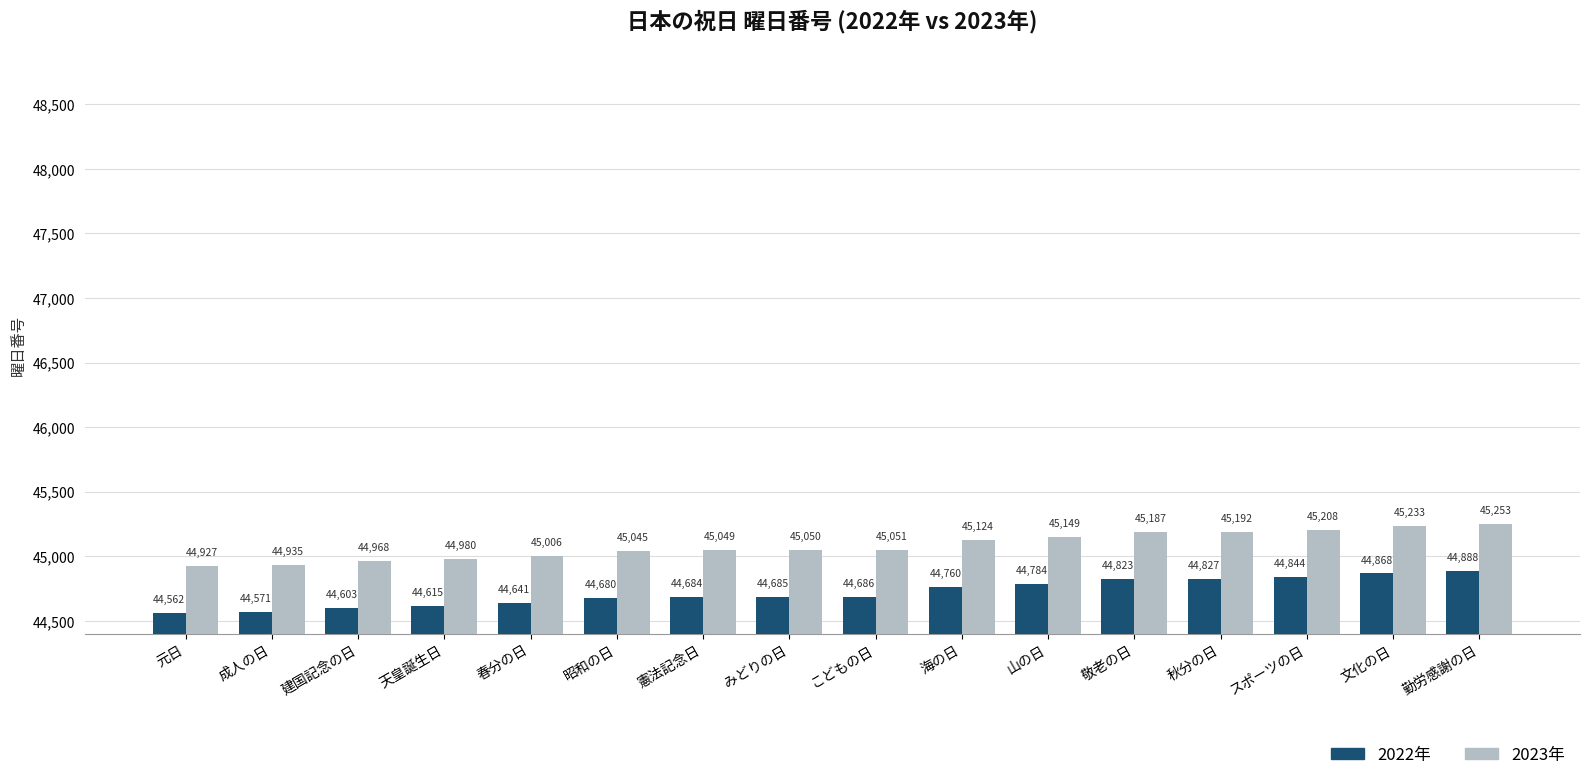

At which category does the chart reach its peak across all series?

勤労感謝の日